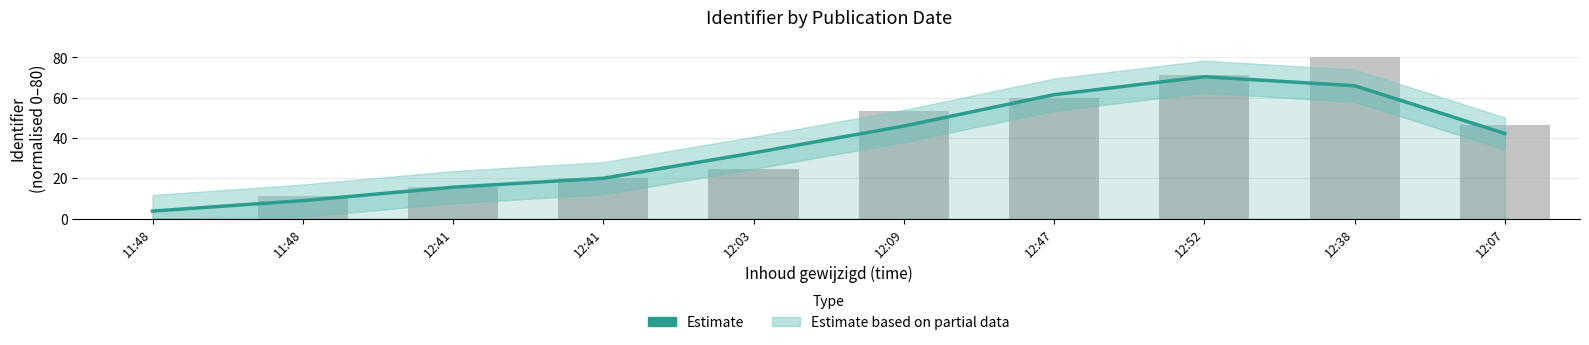

Does the chart contain any negative values?

No